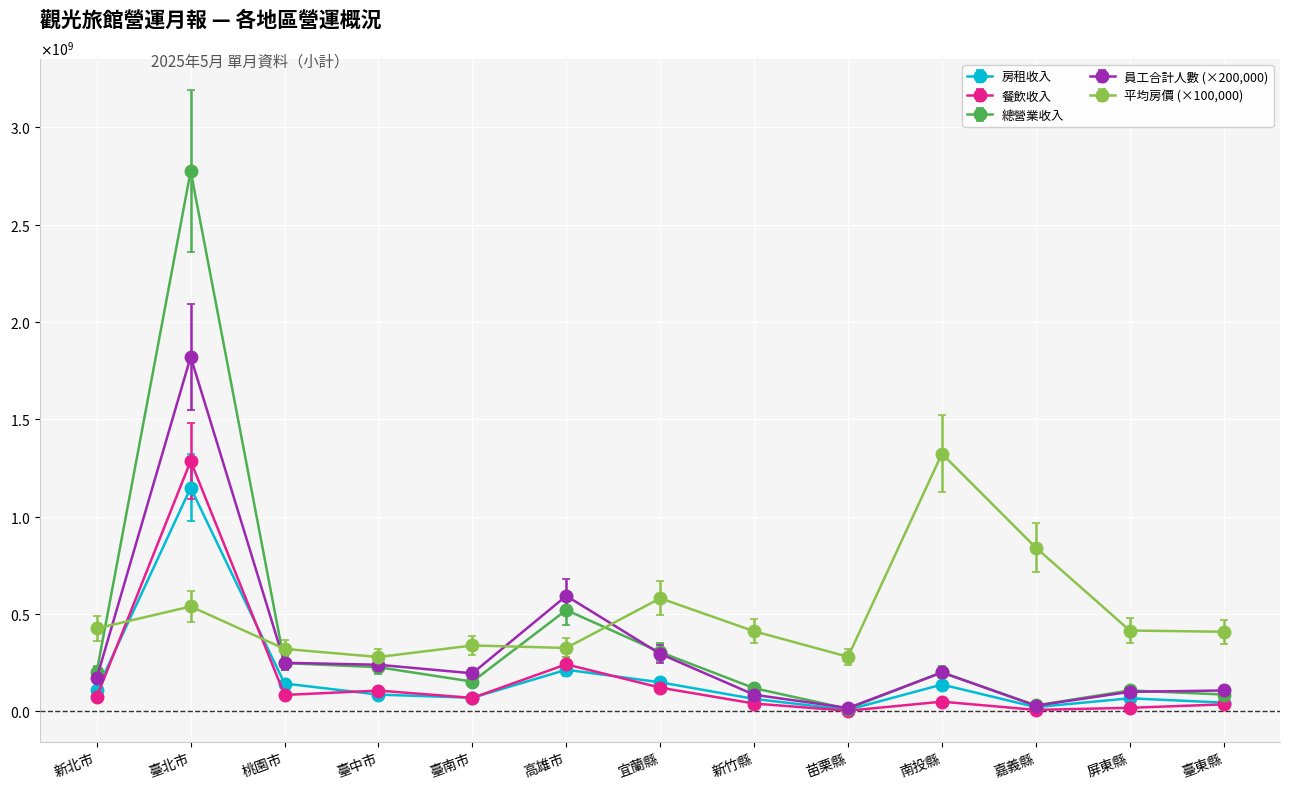

Count the number of data series in this chart.

5